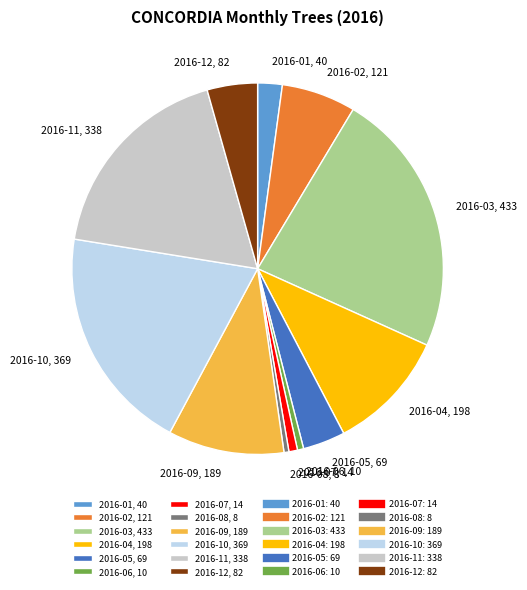

The 2016-06, 10 slice represents 11% of the pie. True or false?

False